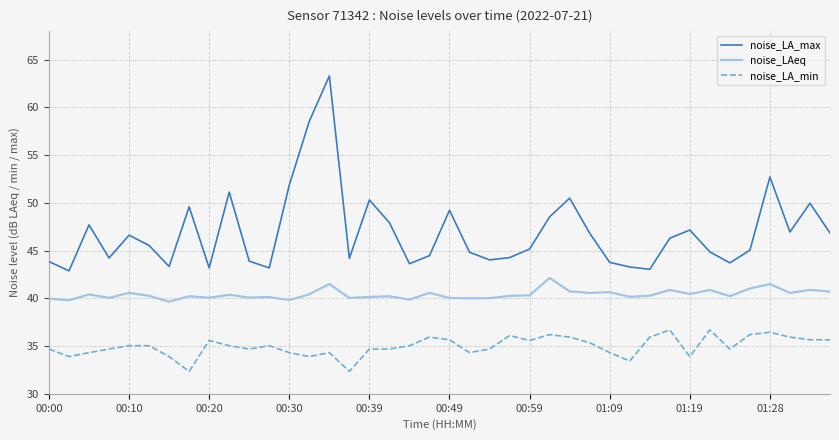

What is the difference between the maximum and minimum values in the noise_LA_max series?

20.4